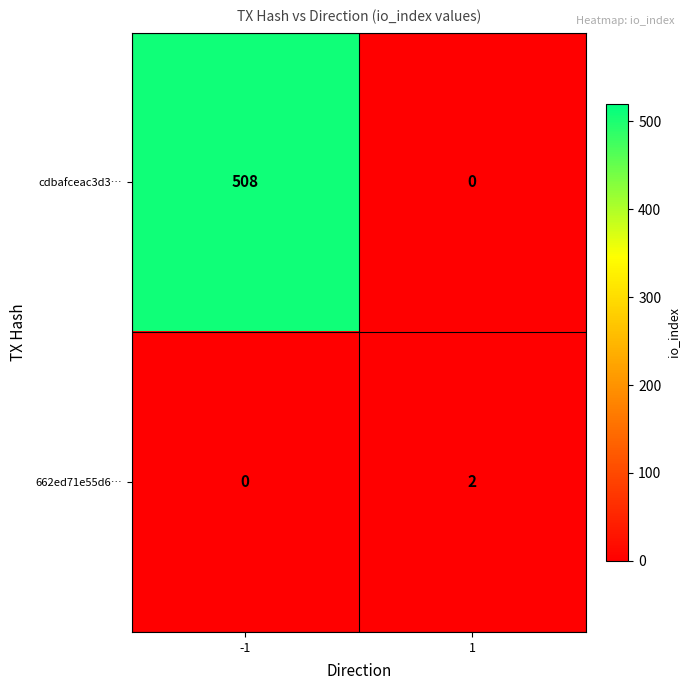

Is the value of 662ed71e55d6… at 1 greater than the value of cdbafceac3d3… at 1?

Yes